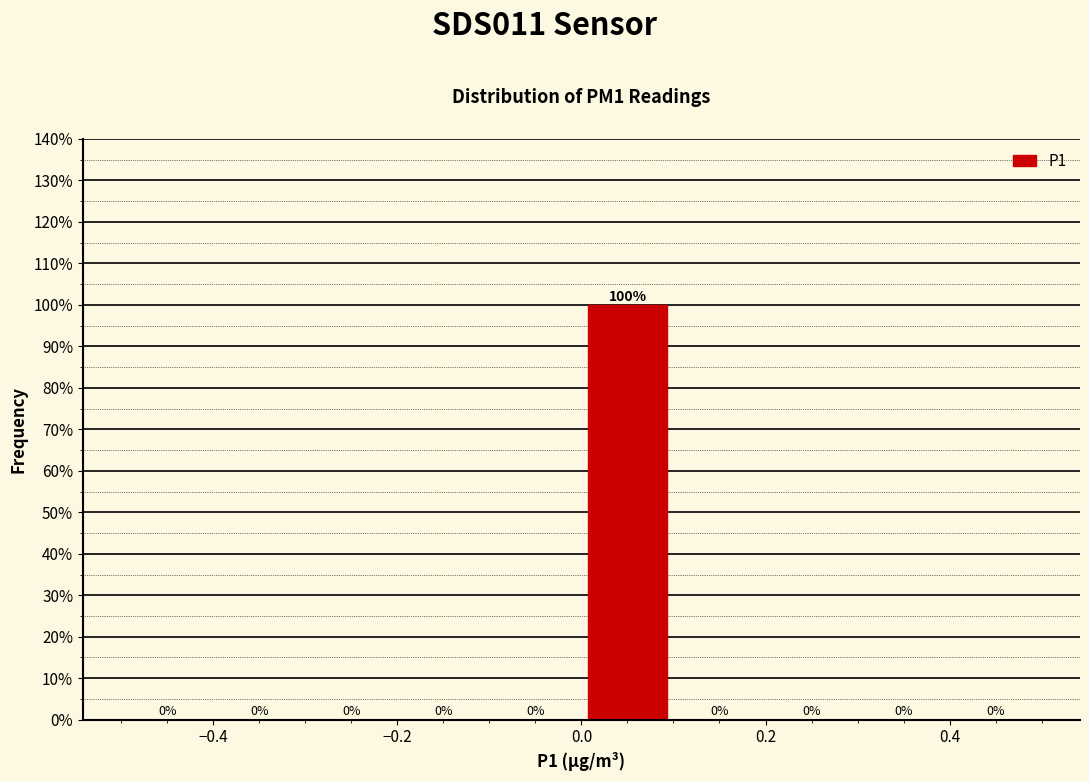

What is the height of the bar covering 0.0 to 0.1 on the x-axis?

100